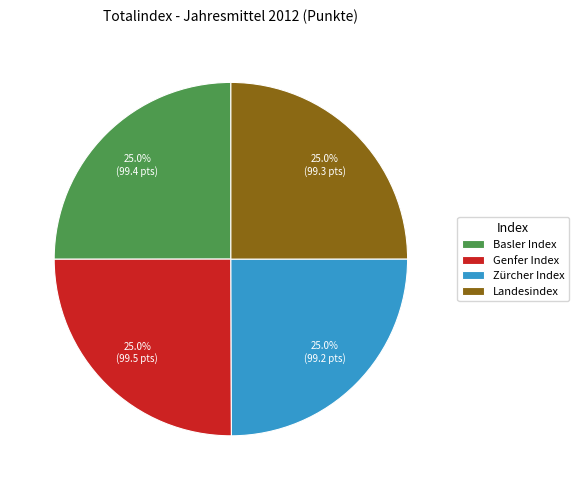

Is Zürcher Index the majority of the pie?

No